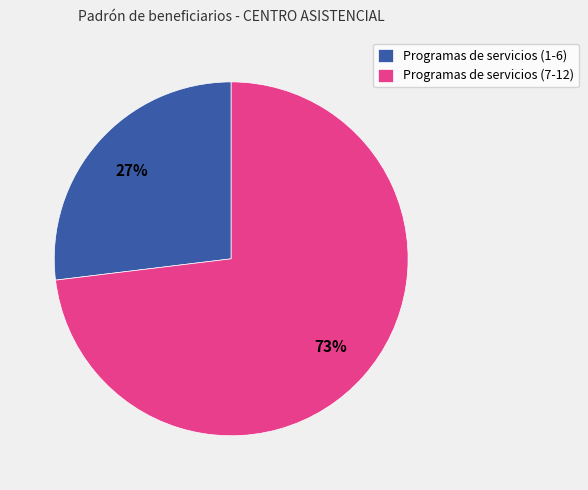

What percentage is the Programas de servicios (7-12) slice, to the nearest percent?

73%